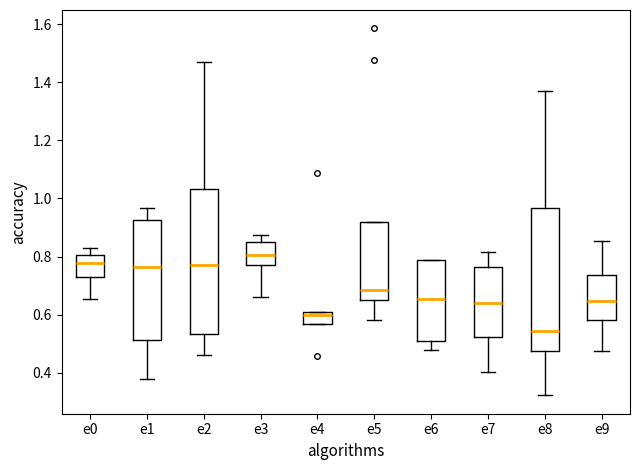

Which box's median line is the highest?

e3